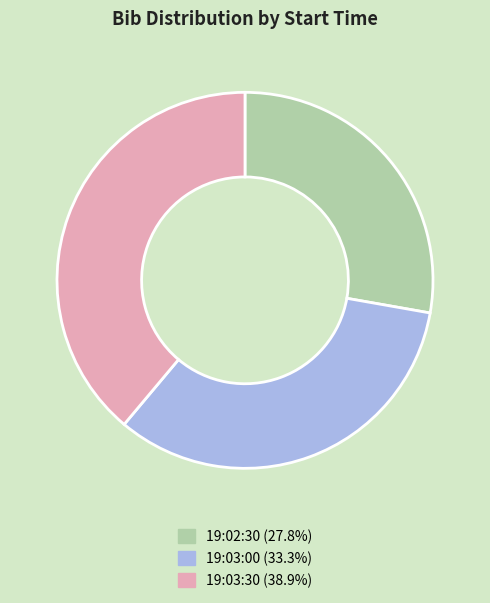

Do 19:03:30 (38.9%) and 19:02:30 (27.8%) together represent more than half of the pie?

Yes